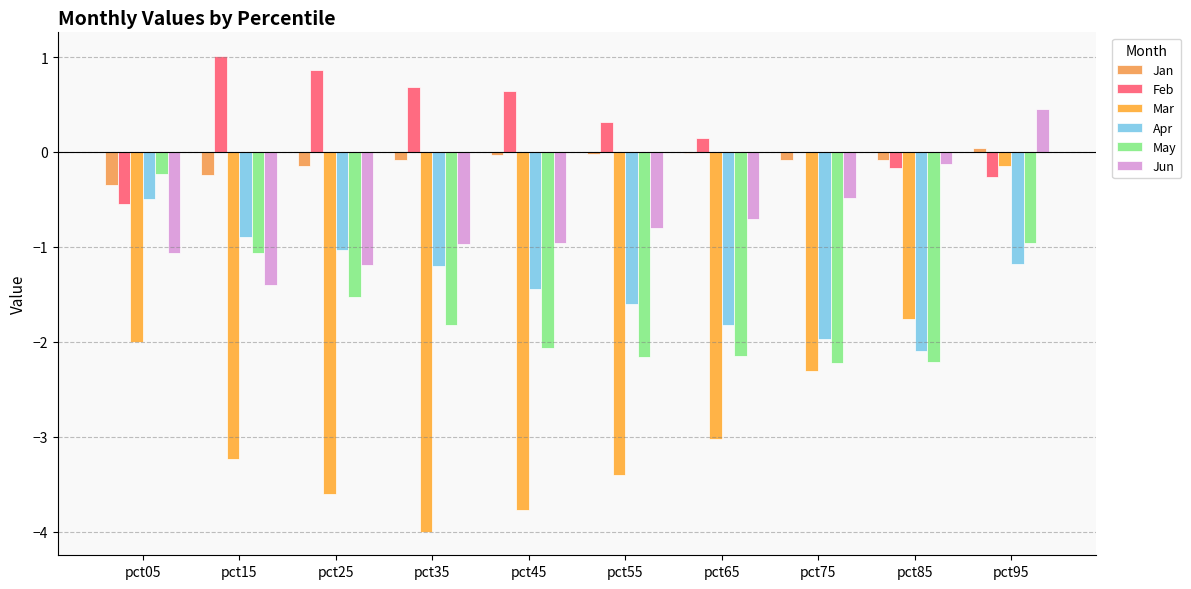

True or false: Jun has a value of -1.2 at pct25.

True